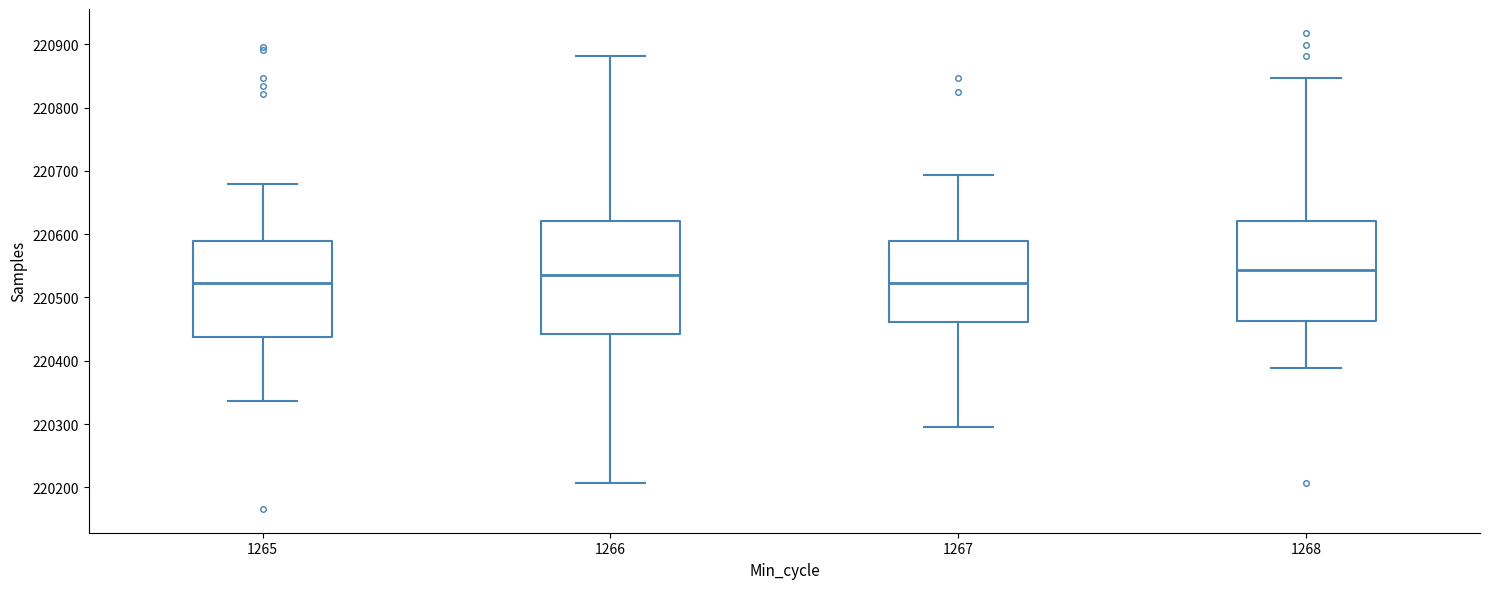

Which box is the tallest, from its lower edge to its upper edge?

1266